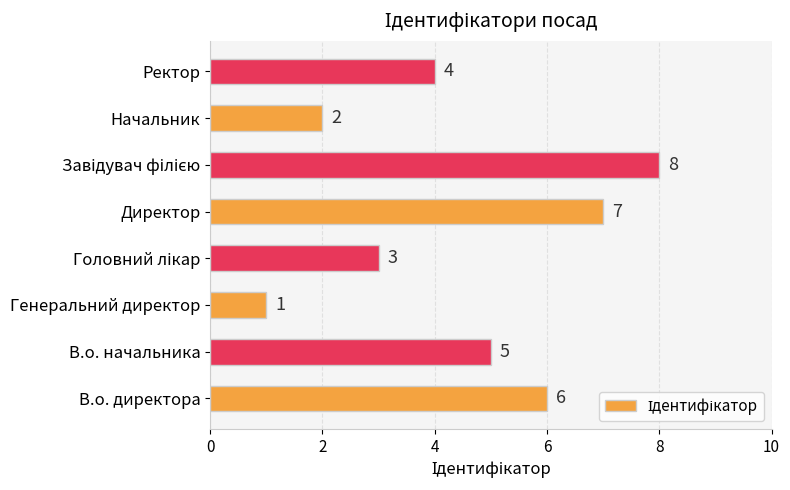

What is the change in value from Генеральний директор to Директор?

+6